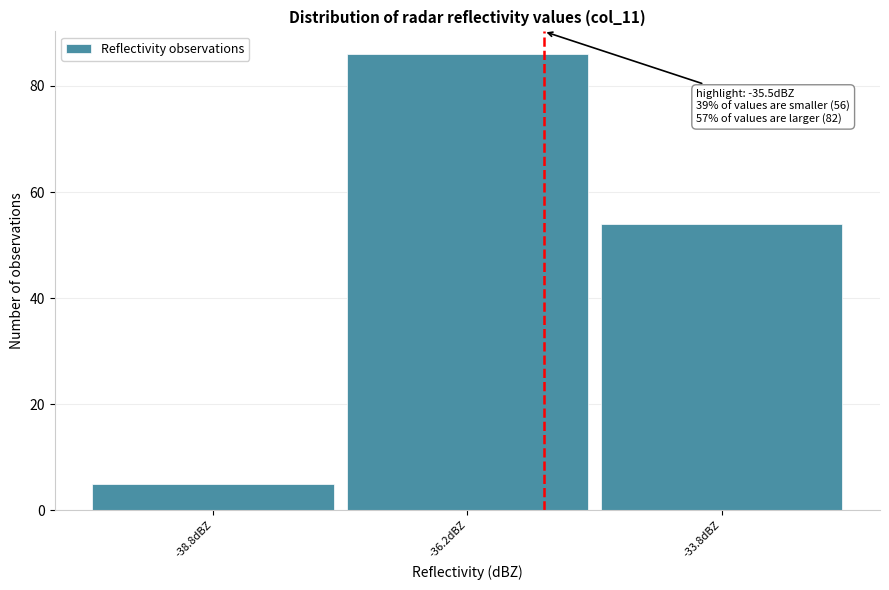

Which range on the x-axis has the tallest bar?

-37.5 to -35.0